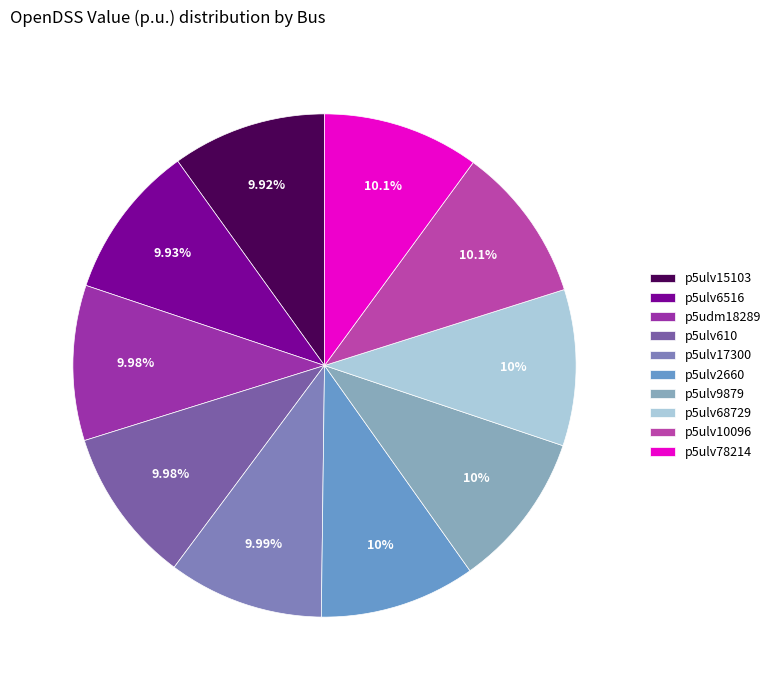

Does p5ulv9879 account for over 50% of the chart?

No